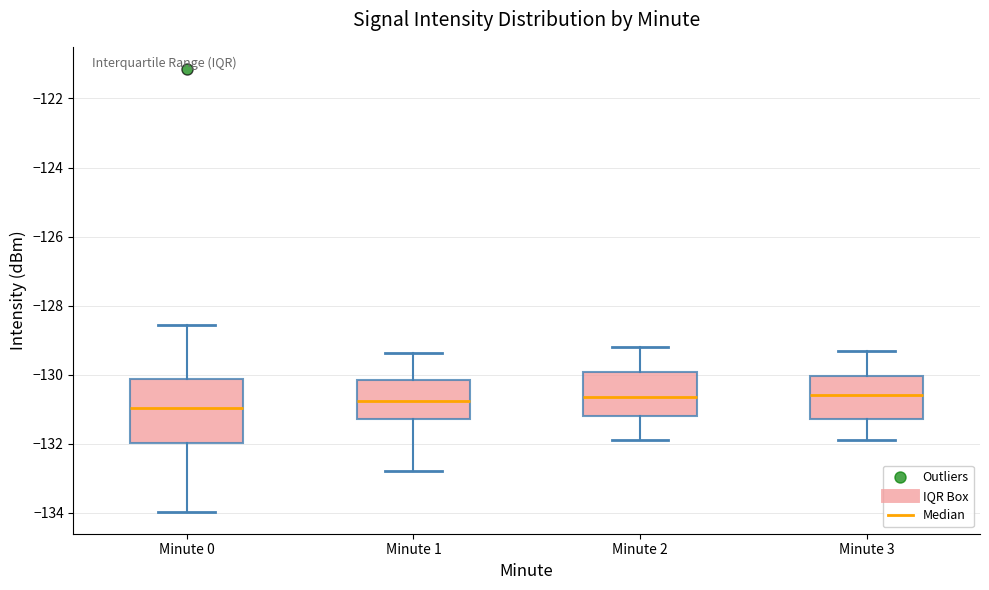

Which box is the tallest, from its lower edge to its upper edge?

Minute 0